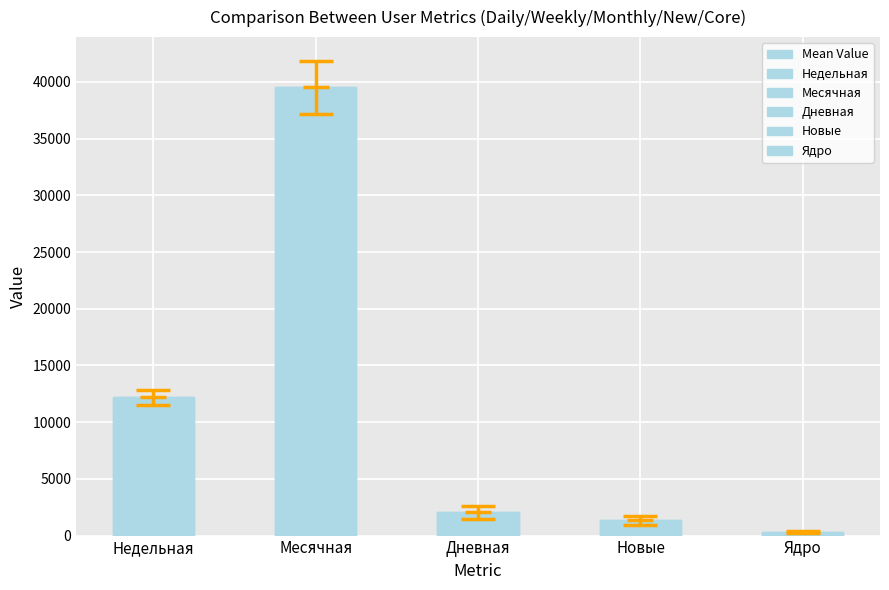

Reading left to right, extract all data points from this chart.

12201.5	39527.8	2043.2	1354.3	329.2